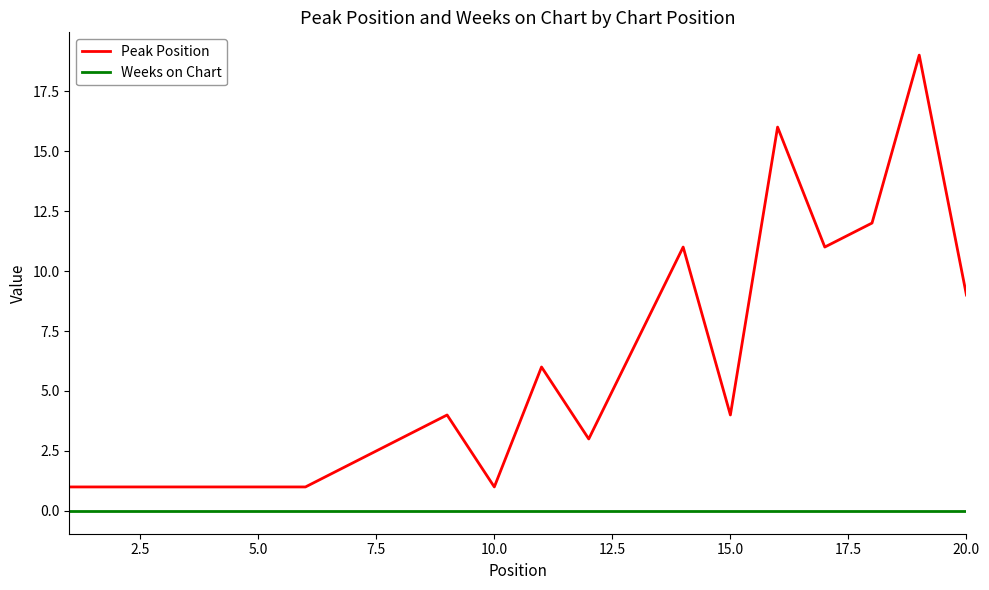

How many lines are shown in the chart?

2